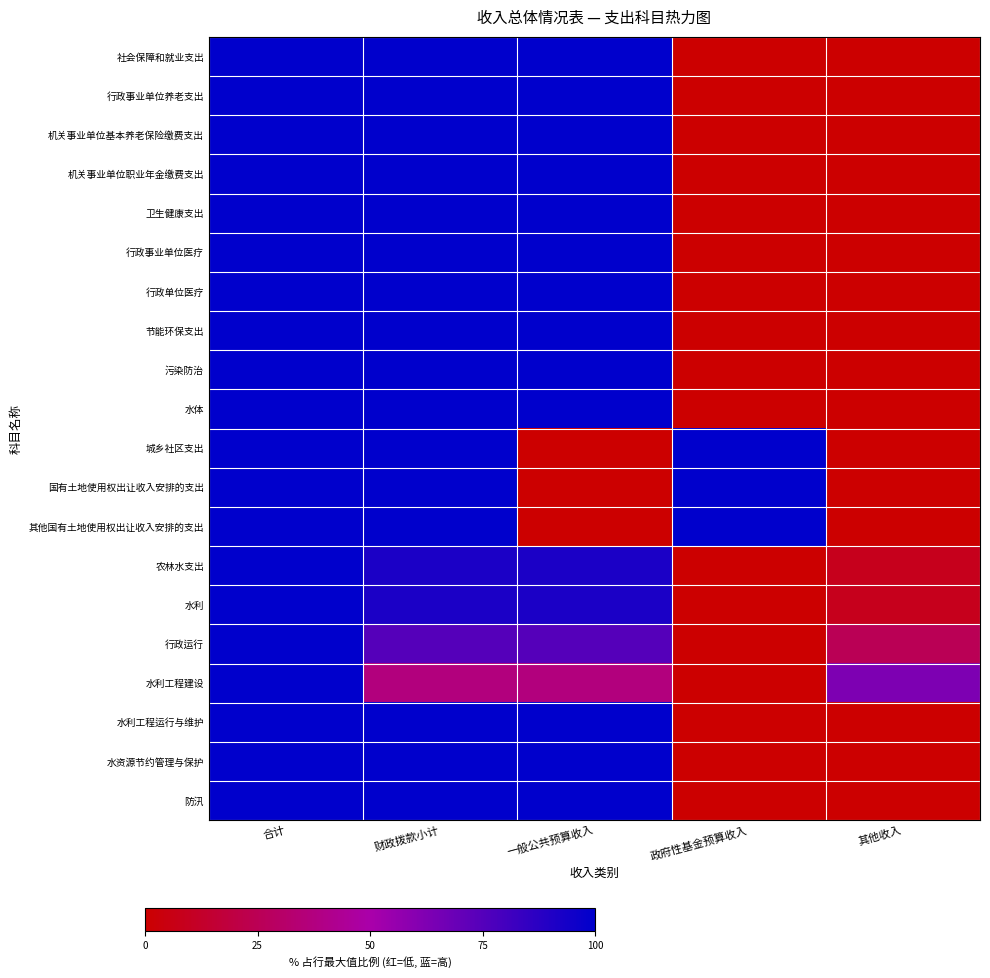

What is the difference between the highest and lowest values at 政府性基金预算收入?

100.0